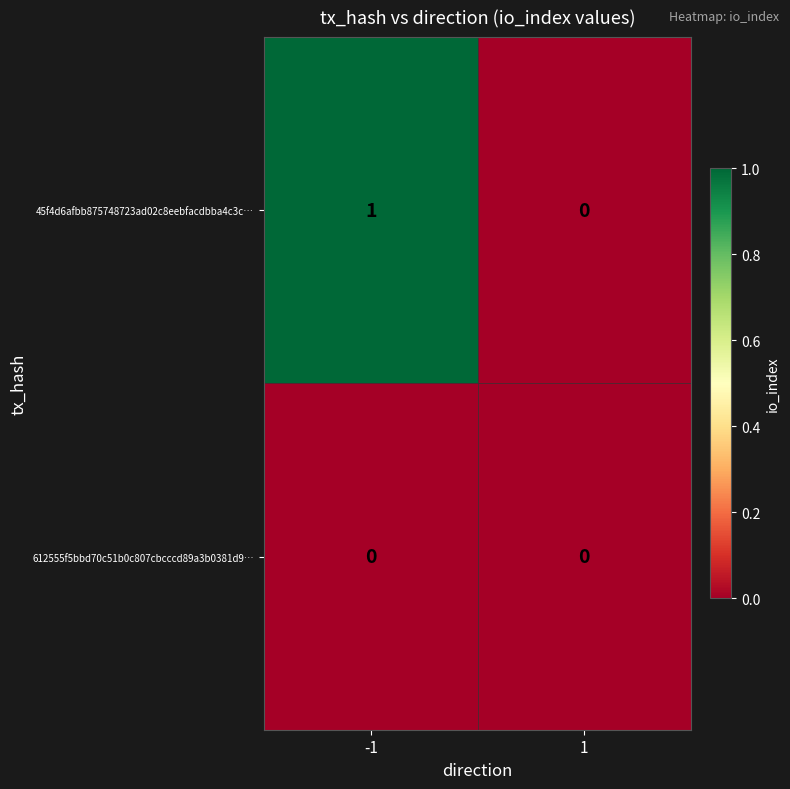

Which series has the largest total across all categories?

45f4d6afbb875748723ad02c8eebfacdbba4c3c…